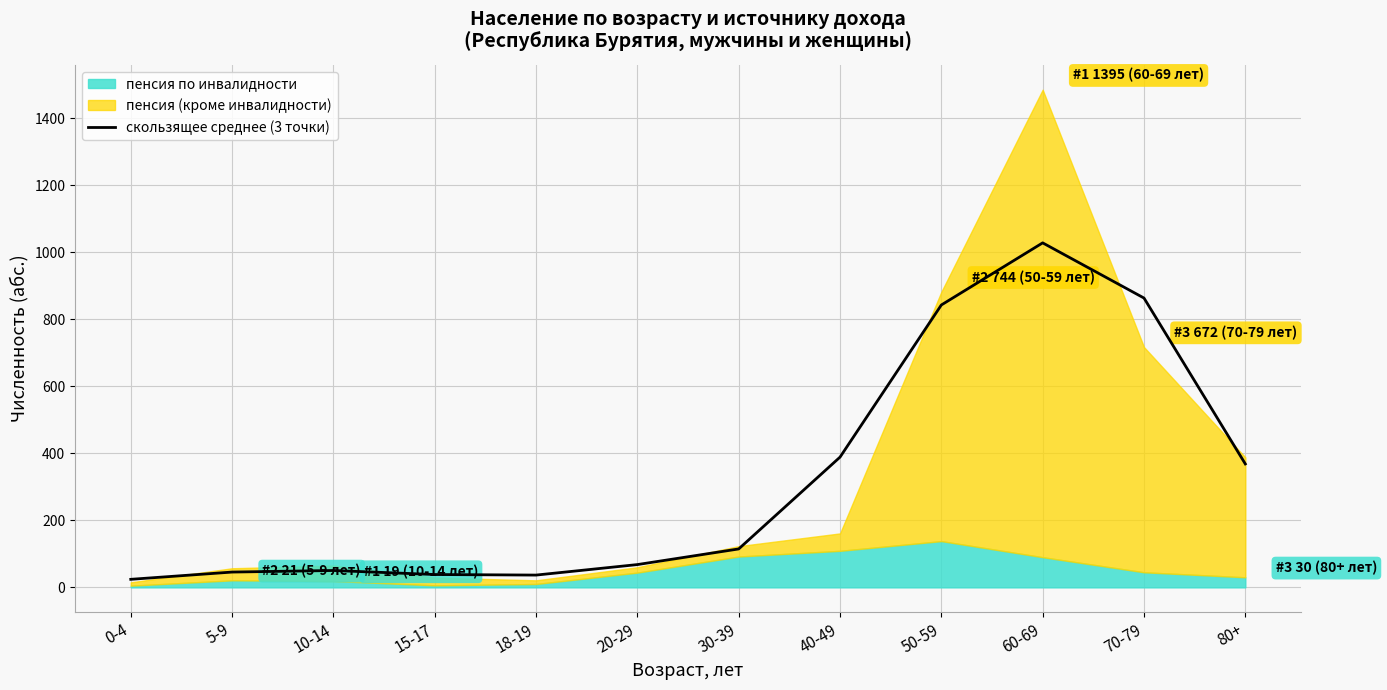

Count the number of values greater than 114.

6